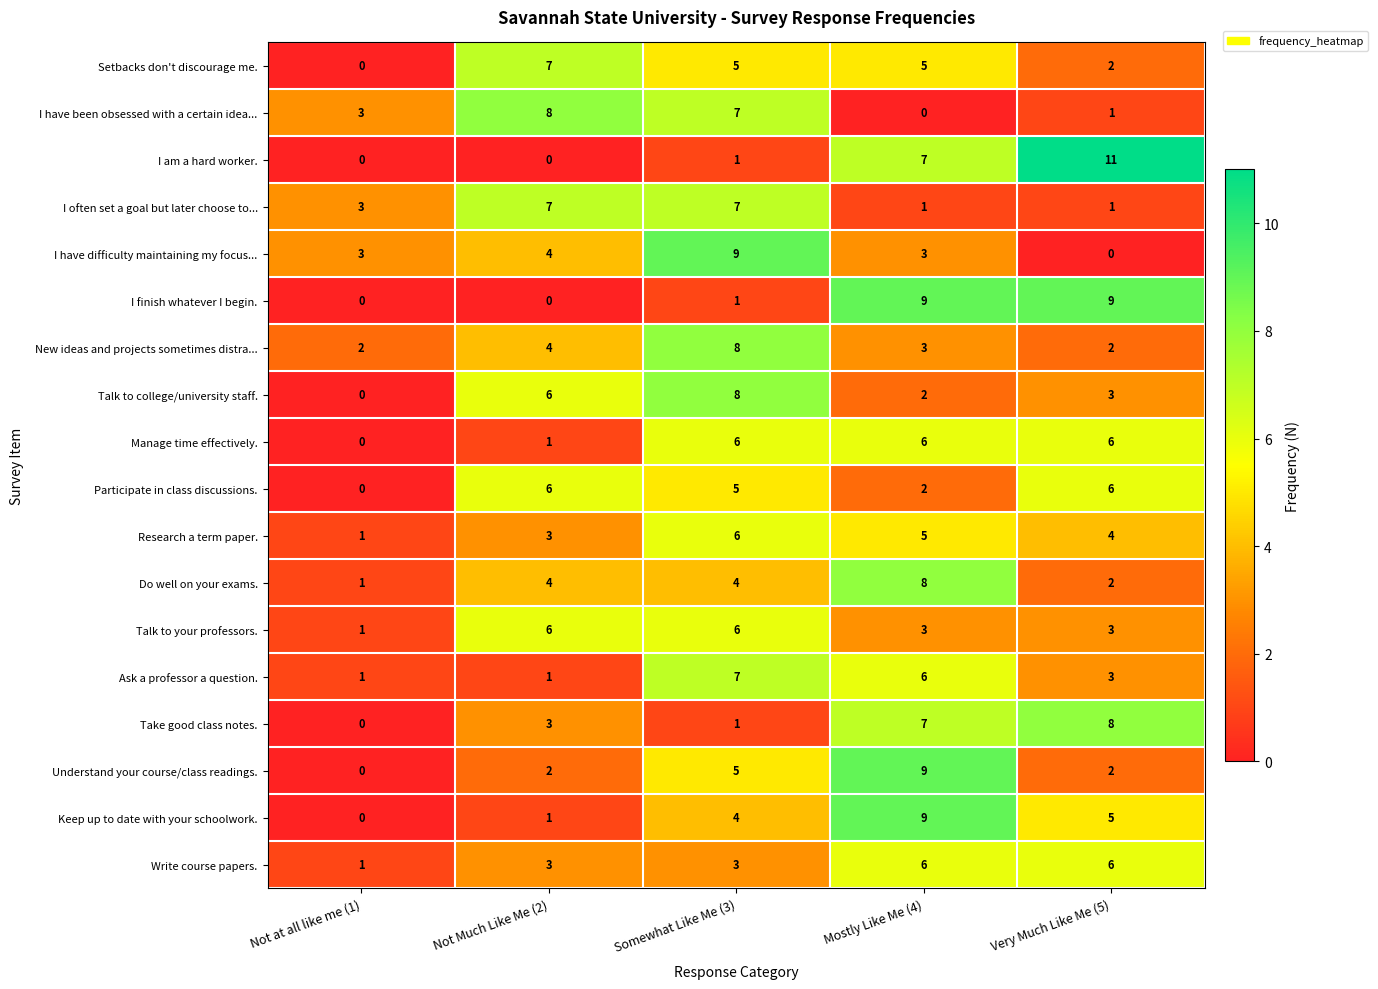

Count the Talk to college/university staff. values in the range 2 to 6.

3